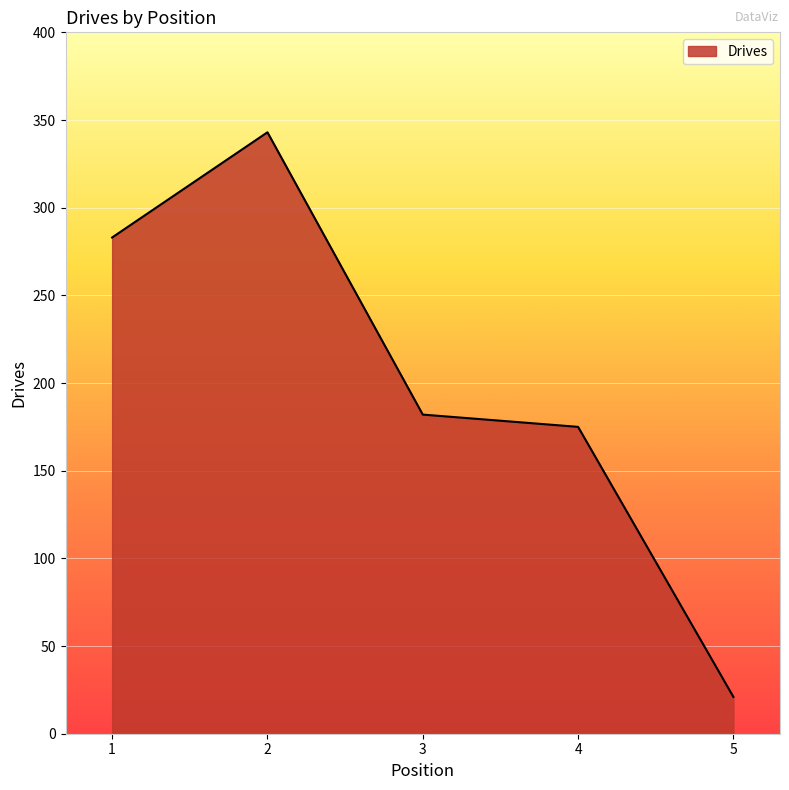

Where is the first local maximum?

2